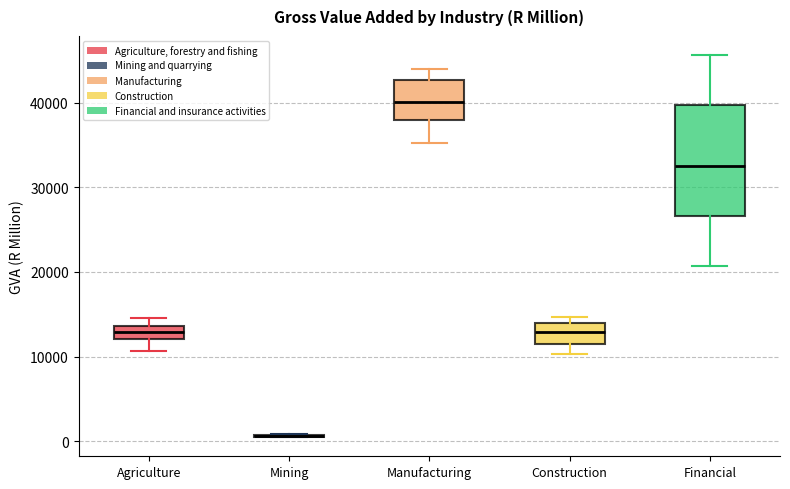

Comparing the boxes themselves (not the whiskers), which one is the tallest?

Financial